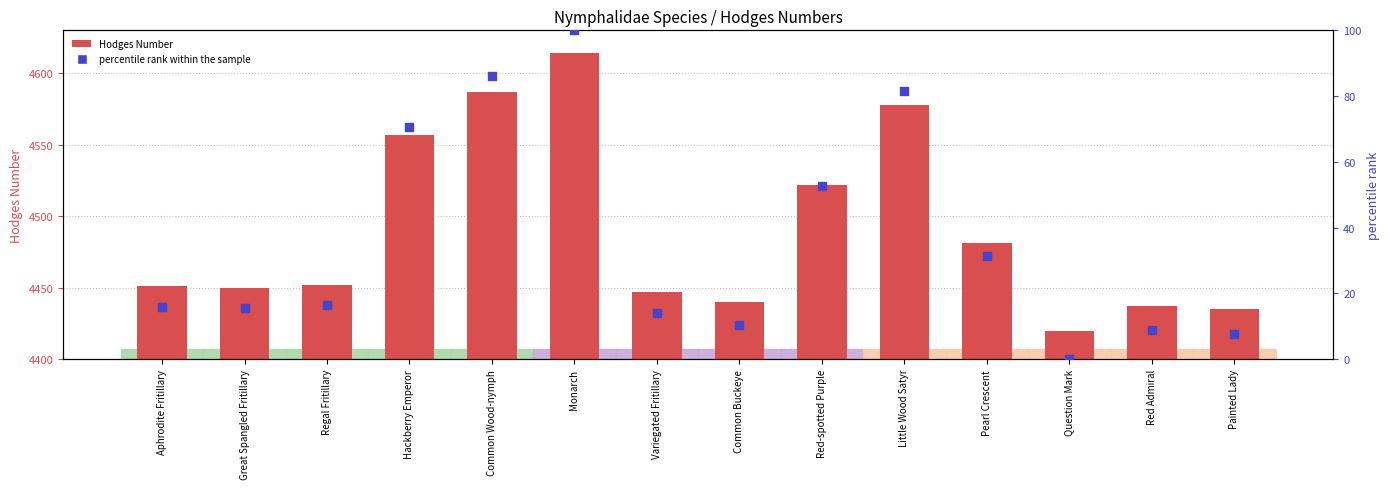

What is the total value across all series at Hackberry Emperor?

4627.6